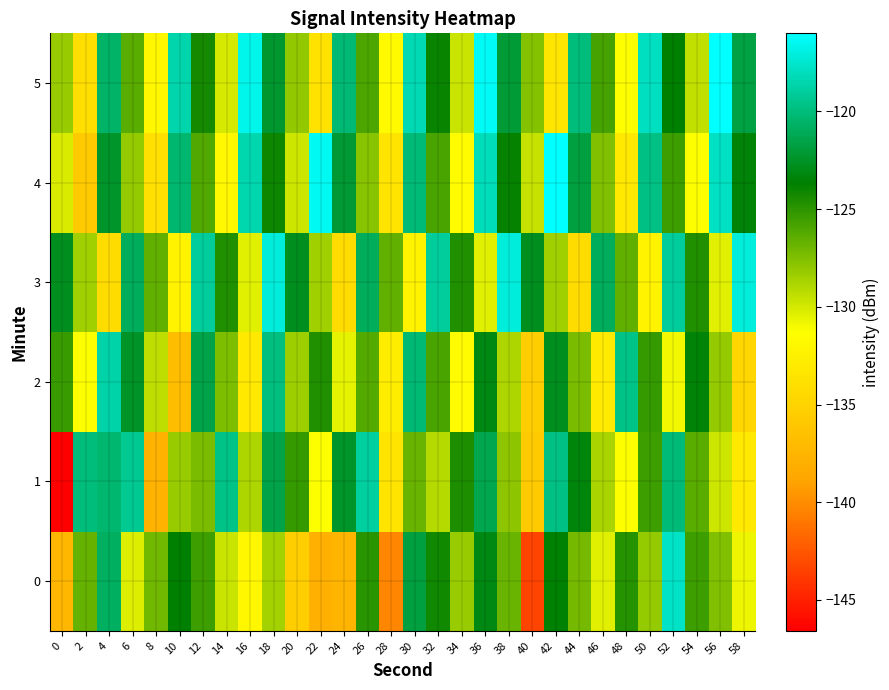

What is the smallest value displayed?

-146.6